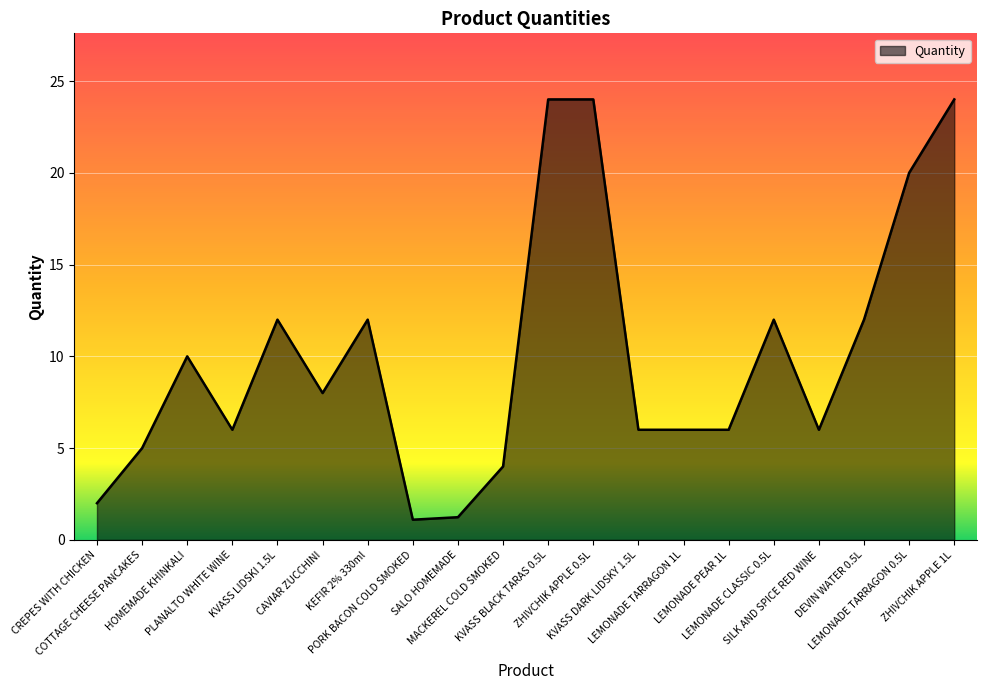

True or false: there are more than 2 points higher than both neighbors.

True